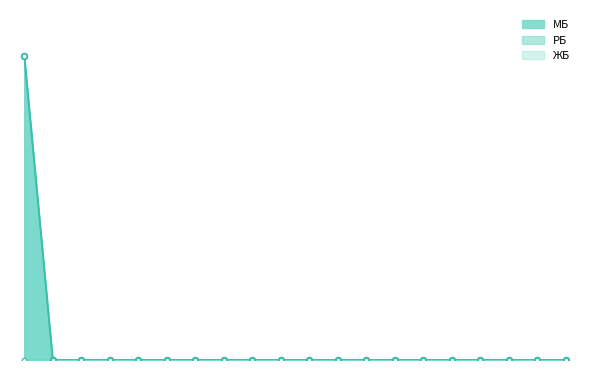

At how many categories does at least one series exceed 12368178?

1